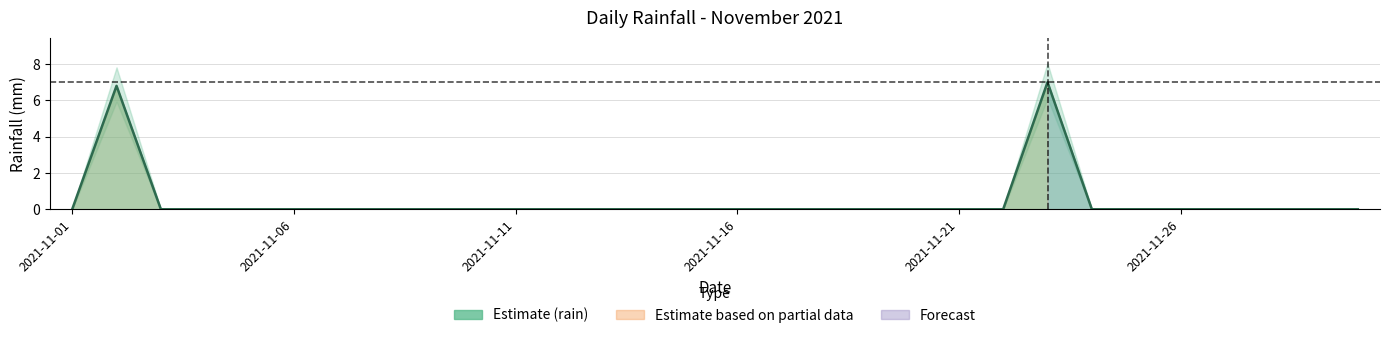

Reading right to left, transcribe all the data shown in this chart.

0.0	0.0	0.0	0.0	0.0	0.0	0.0	7.0	0.0	0.0	0.0	0.0	0.0	0.0	0.0	0.0	0.0	0.0	0.0	0.0	0.0	0.0	0.0	0.0	0.0	0.0	0.0	0.0	6.8	0.0